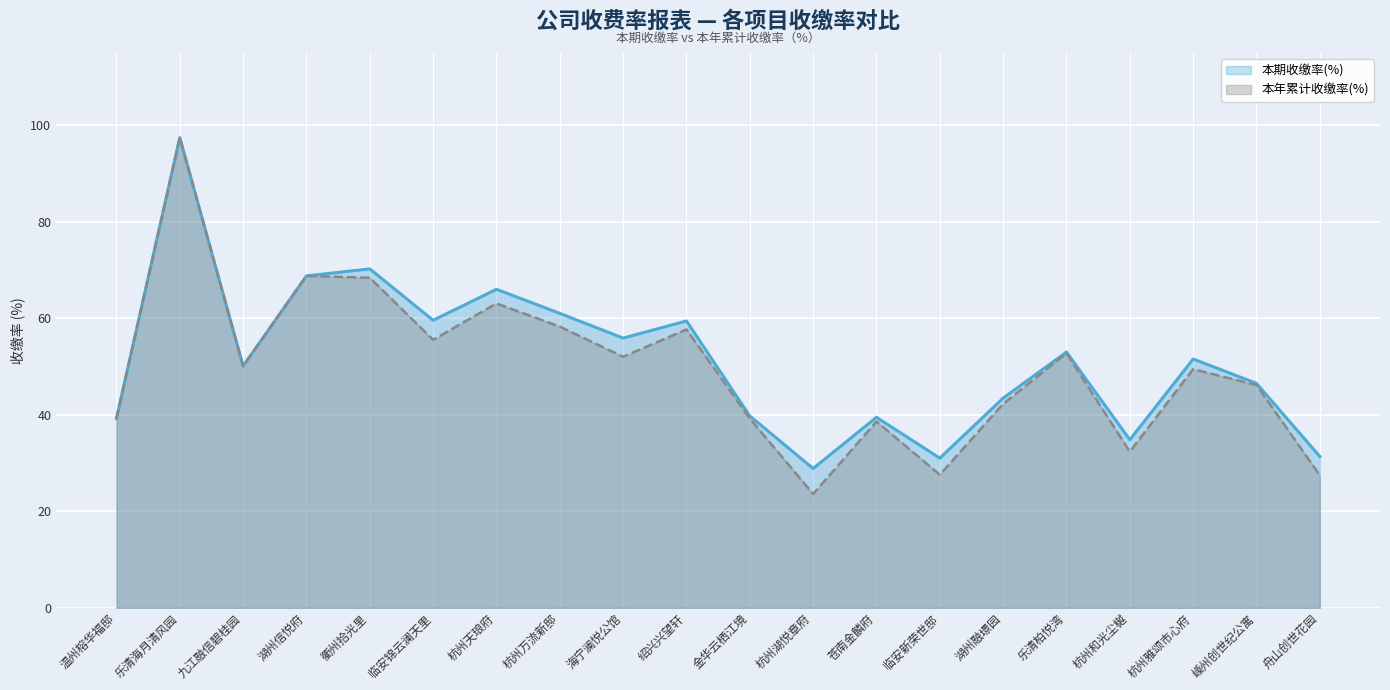

Where is 本期收缴率(%) nearest to the value 63?

杭州万流新邸